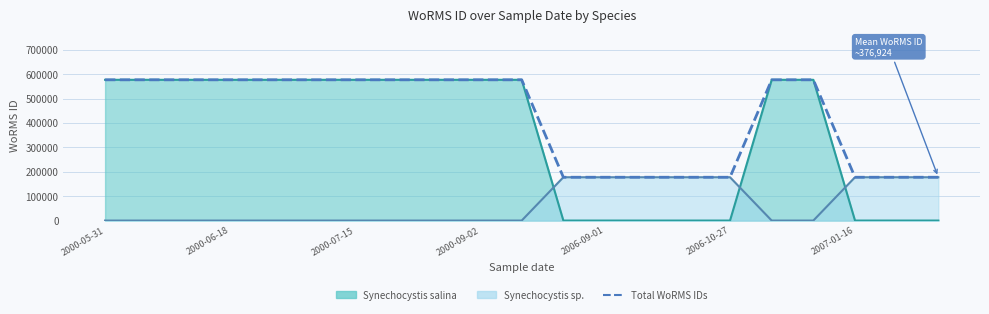

Which has a higher value, 2000-05-31 or 19?

2000-05-31